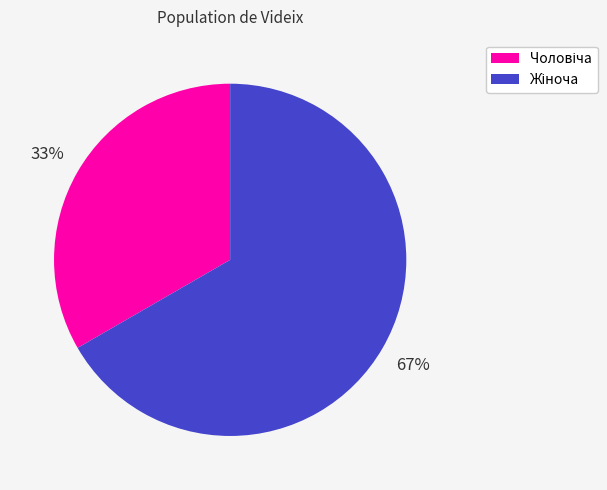

Is there any slice that represents more than half of the pie?

Yes